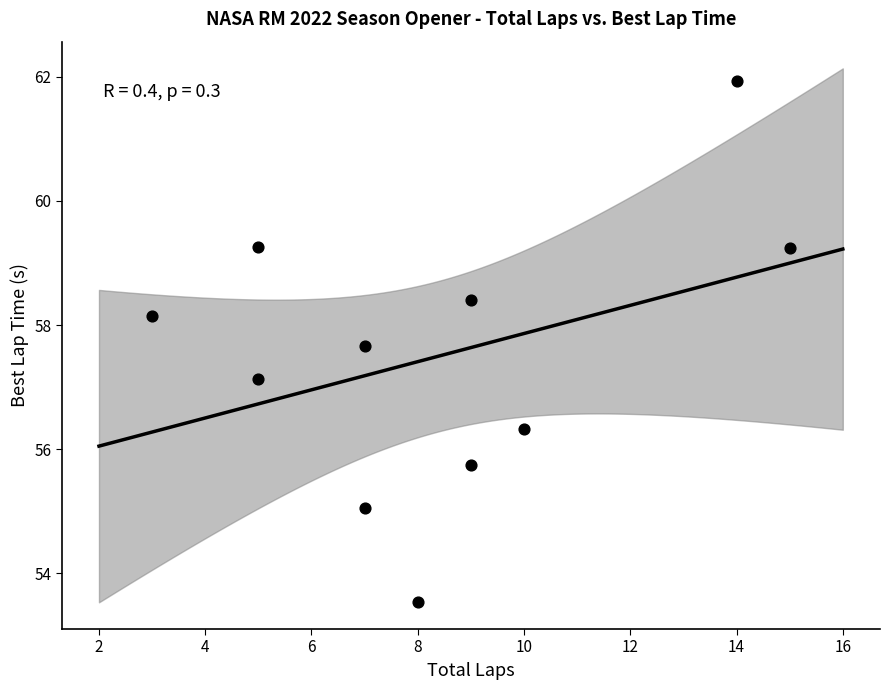

What is the range of Y values (max minus min)?

8.4